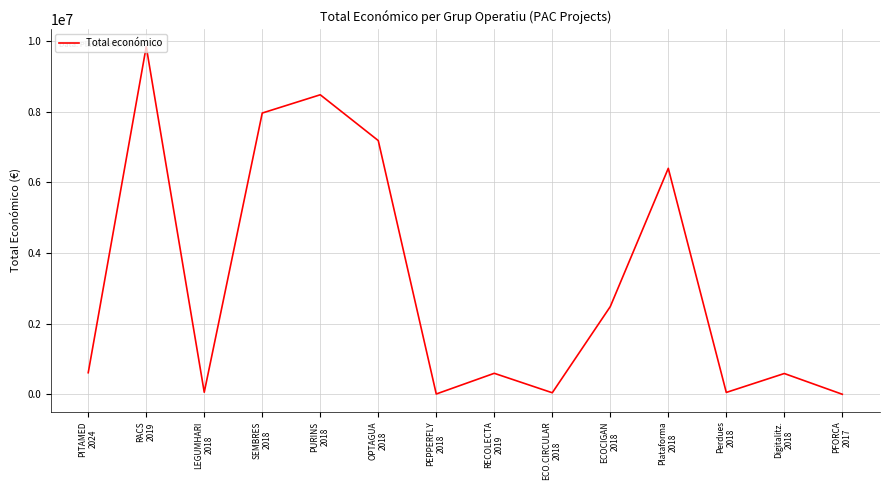

What is the change in value from RECOLECTA
2019 to Perdues
2018?

-541936